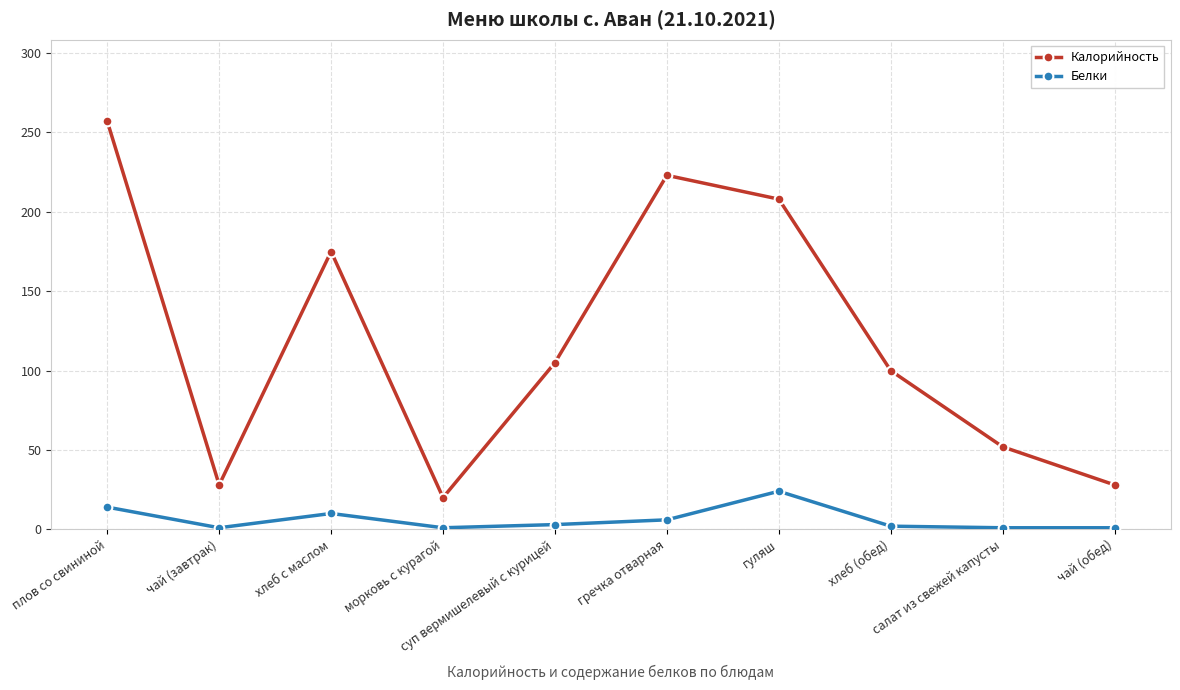

What is the label of the 5th point from the right?

гречка отварная